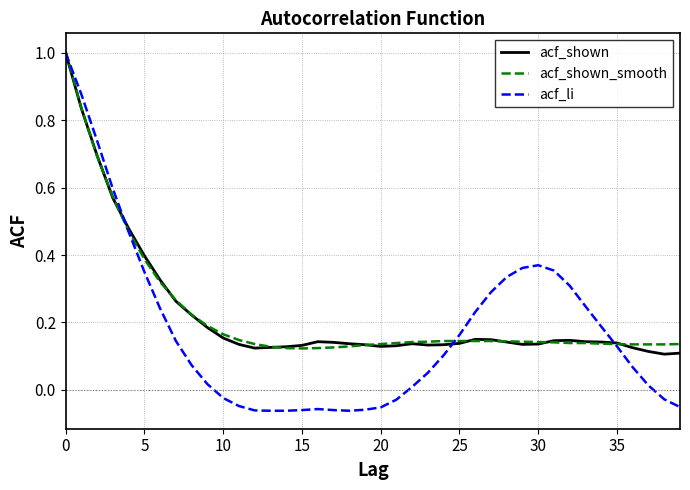

What is the highest value of the acf_shown series?

1.0